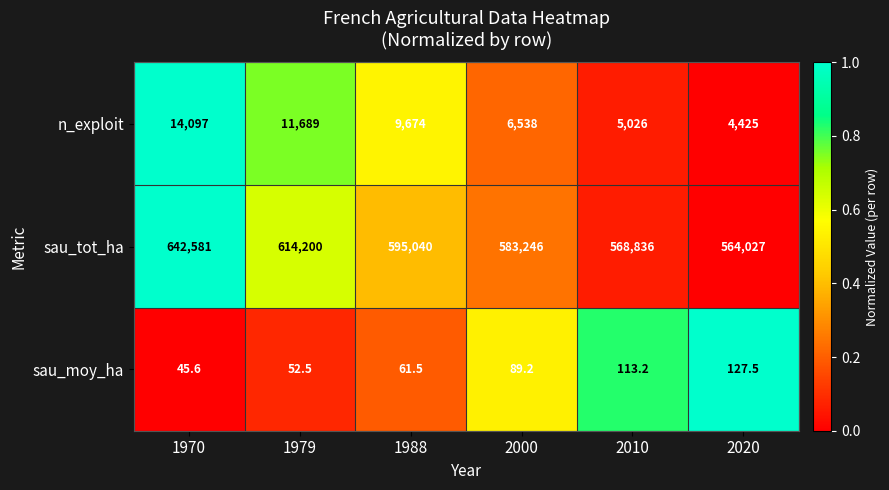

Is it true that sau_tot_ha equals 806004.6 at 2000?

False